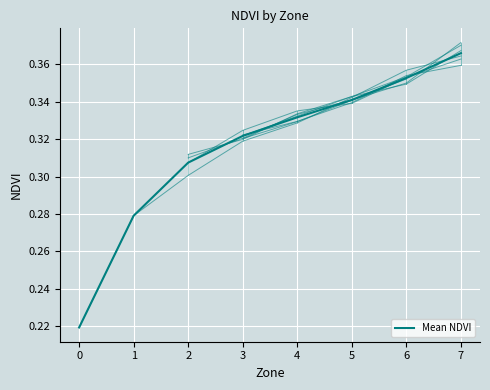

What is the difference between the maximum and second lowest values?

0.1